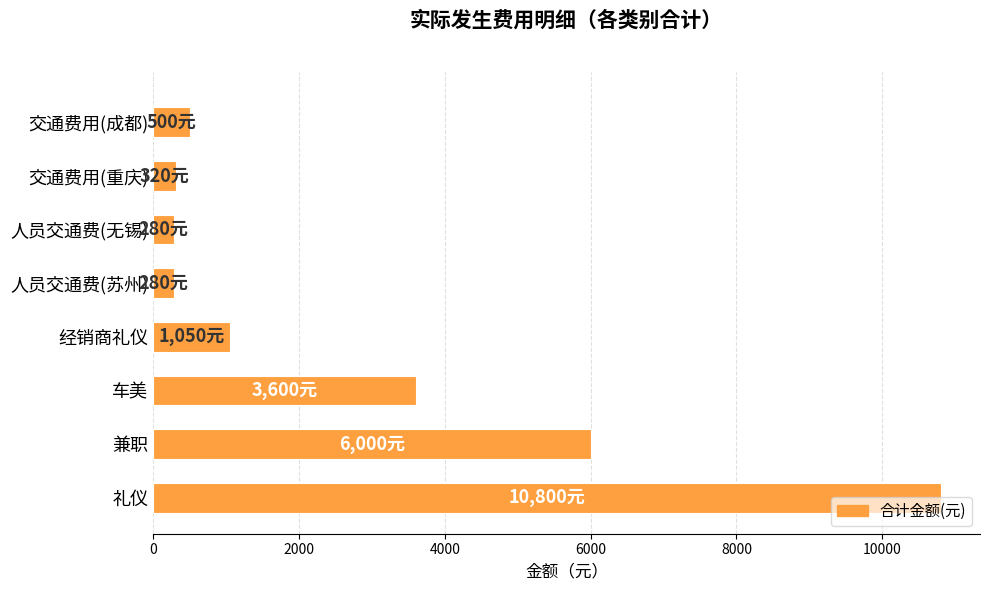

What is the sum of all values?

22830